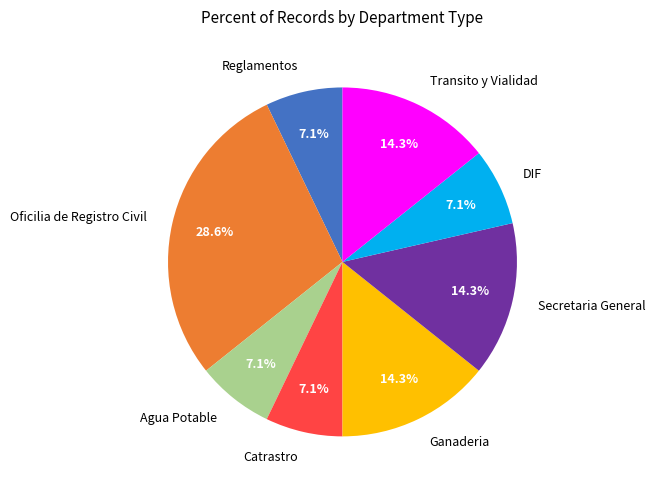

How many slices are in this pie chart?

8